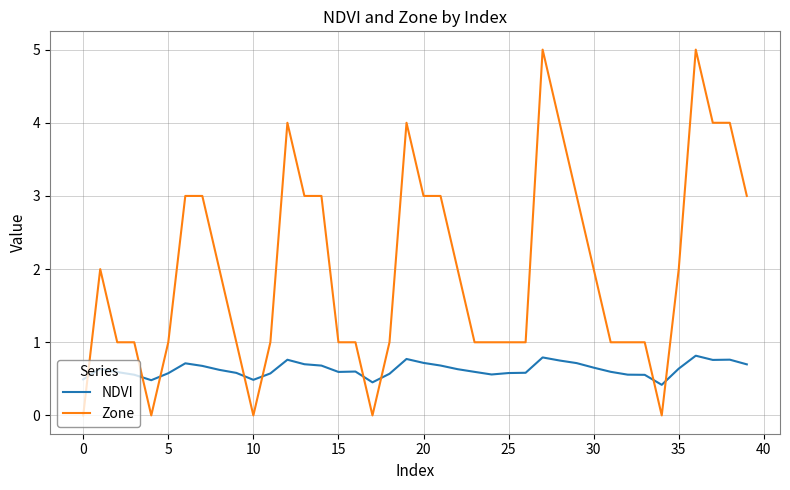

List the series in order of their overall mean, lowest first.

NDVI, Zone